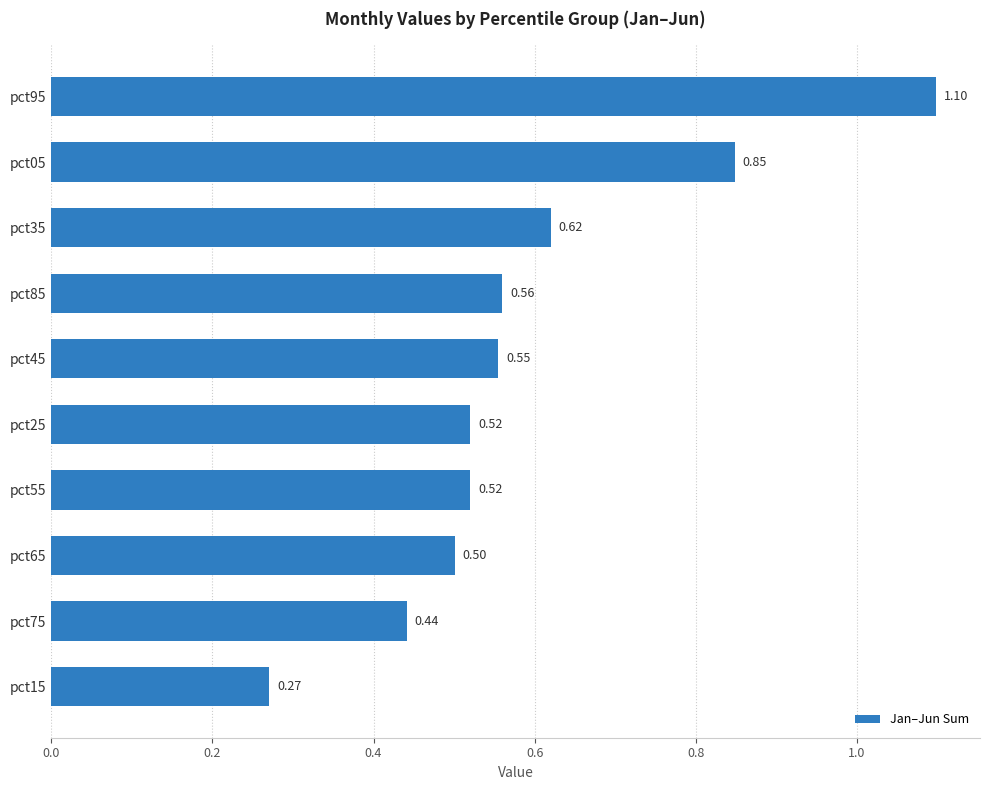

What is the greatest value displayed?

1.1